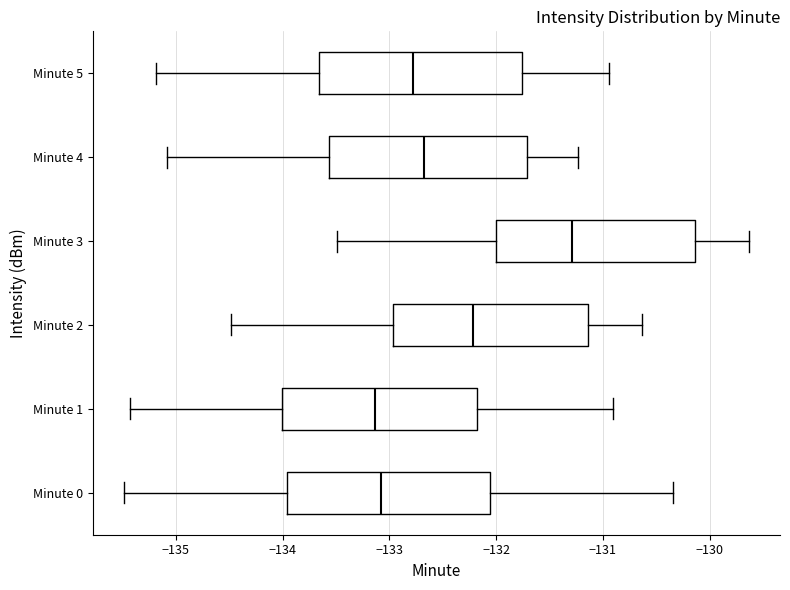

Reading bottom to top, transcribe this box plot: for each box, give where its median line is, the range the box spans, and where its two whiskers end, as read against the x-axis. The values are not printed on the chart, so give them approximately, as read against the axis.

Minute 0: median -133.1, box -134.0 to -132.1, whiskers -135.5 to -130.3
Minute 1: median -133.1, box -134.0 to -132.2, whiskers -135.4 to -130.9
Minute 2: median -132.2, box -133.0 to -131.1, whiskers -134.5 to -130.6
Minute 3: median -131.3, box -132.0 to -130.1, whiskers -133.5 to -129.6
Minute 4: median -132.7, box -133.6 to -131.7, whiskers -135.1 to -131.2
Minute 5: median -132.8, box -133.7 to -131.8, whiskers -135.2 to -130.9